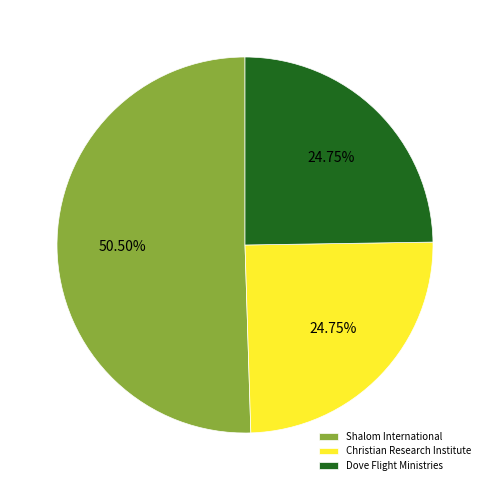

Approximately how many times larger is the value at Shalom International compared to Christian Research Institute?

2.0